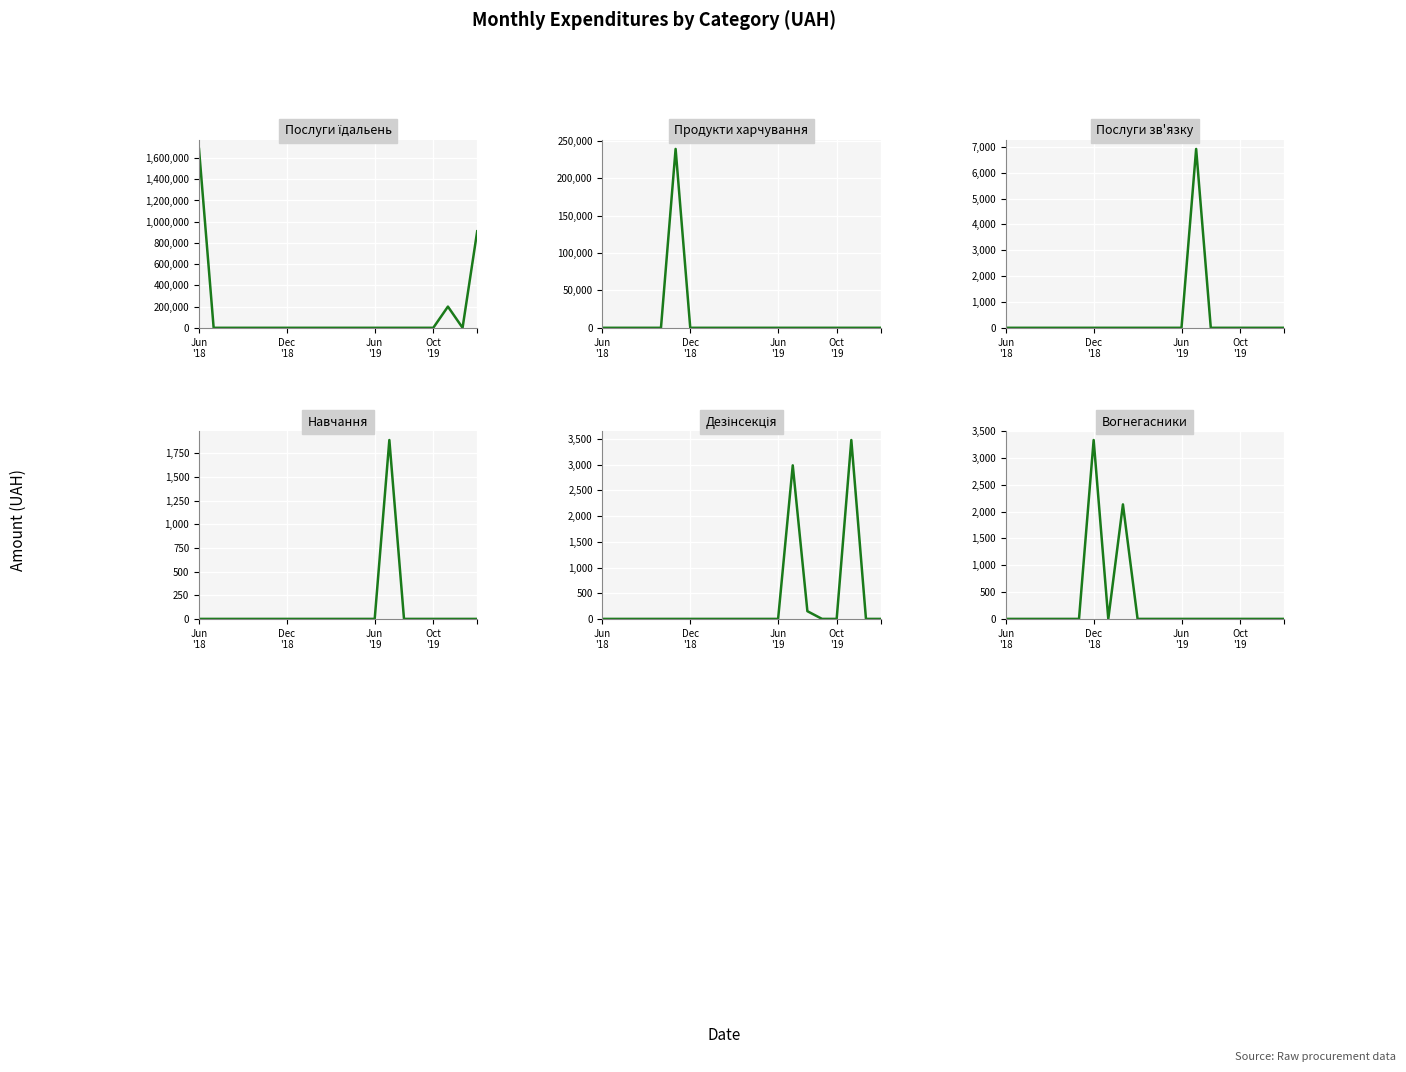

The Навчання series shows 0.0 at Jun '19. True or false?

True